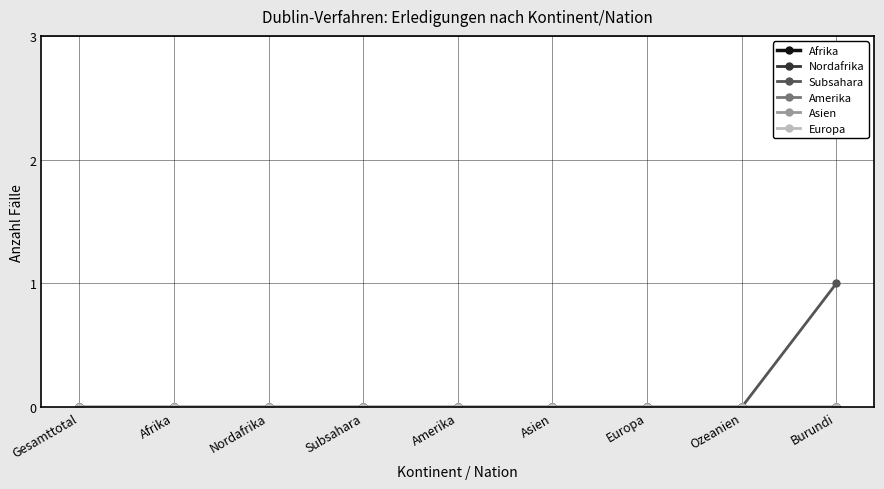

Reading right to left, what are all the values shown in this chart?

Afrika: Burundi=0	Ozeanien=0	Europa=0	Asien=0	Amerika=0	Subsahara=0	Nordafrika=0	Afrika=0	Gesamttotal=0
Nordafrika: Burundi=0	Ozeanien=0	Europa=0	Asien=0	Amerika=0	Subsahara=0	Nordafrika=0	Afrika=0	Gesamttotal=0
Subsahara: Burundi=1	Ozeanien=0	Europa=0	Asien=0	Amerika=0	Subsahara=0	Nordafrika=0	Afrika=0	Gesamttotal=0
Amerika: Burundi=0	Ozeanien=0	Europa=0	Asien=0	Amerika=0	Subsahara=0	Nordafrika=0	Afrika=0	Gesamttotal=0
Asien: Burundi=0	Ozeanien=0	Europa=0	Asien=0	Amerika=0	Subsahara=0	Nordafrika=0	Afrika=0	Gesamttotal=0
Europa: Burundi=0	Ozeanien=0	Europa=0	Asien=0	Amerika=0	Subsahara=0	Nordafrika=0	Afrika=0	Gesamttotal=0